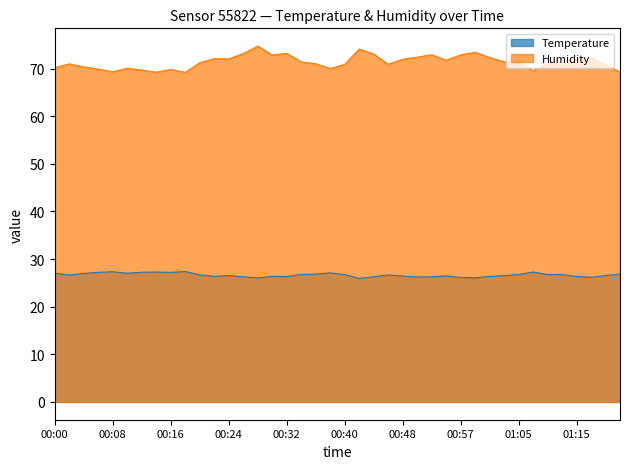

At how many categories does at least one series exceed 42?

40